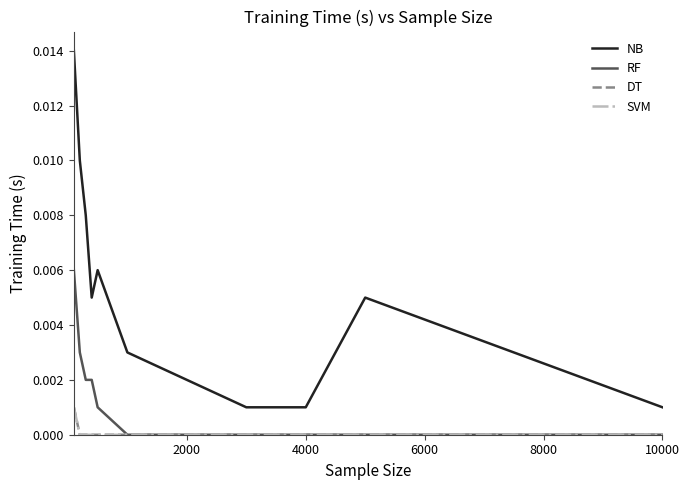

Is this an area chart (filled region under the line)?

No